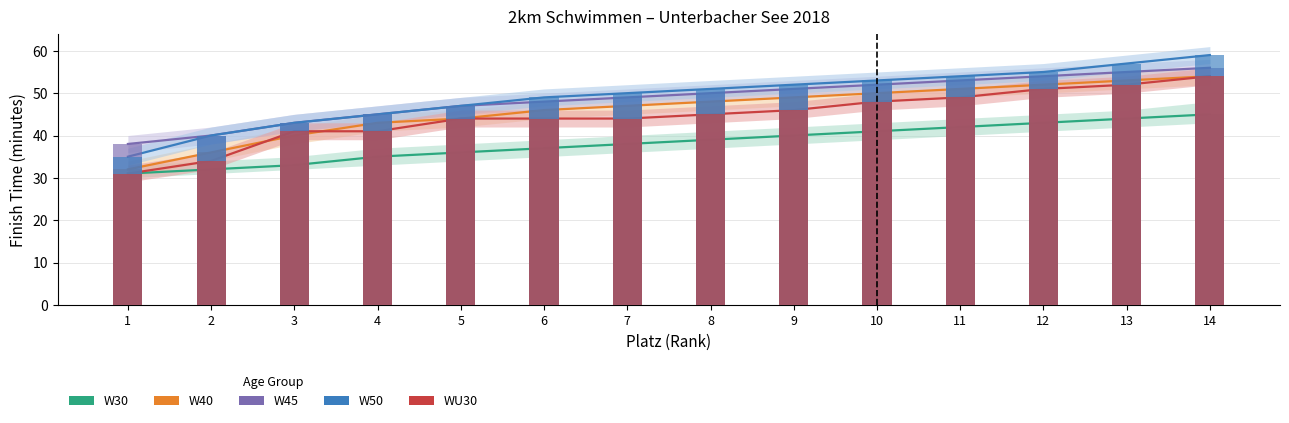

What are all the series names shown in the legend?

W30, W40, W45, W50, WU30